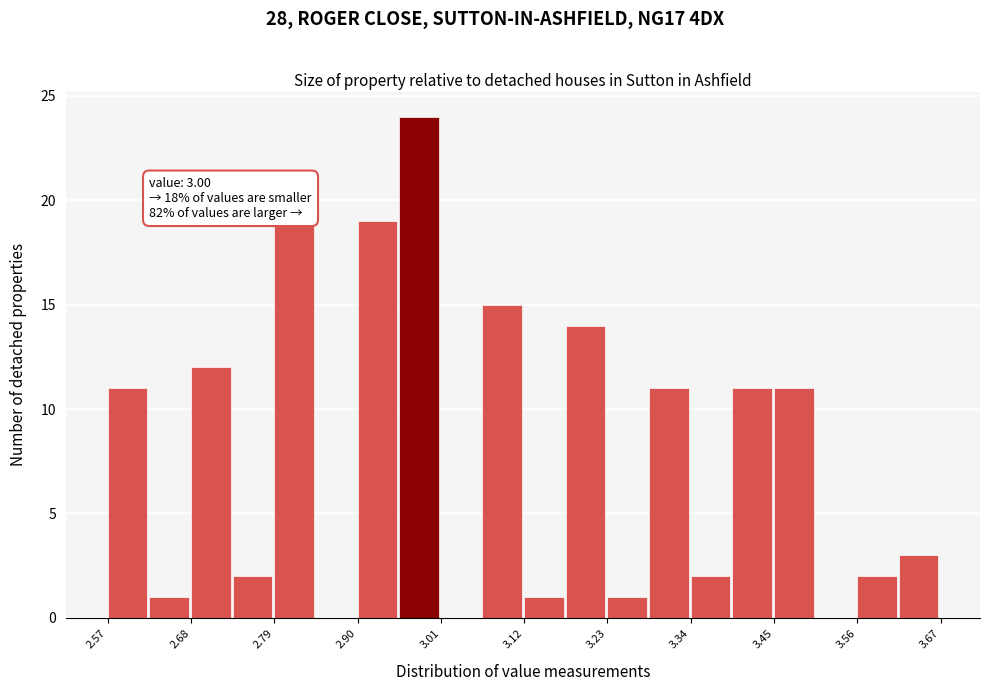

Read against the x-axis, roughly where is the centre of the tallest bar?

2.98